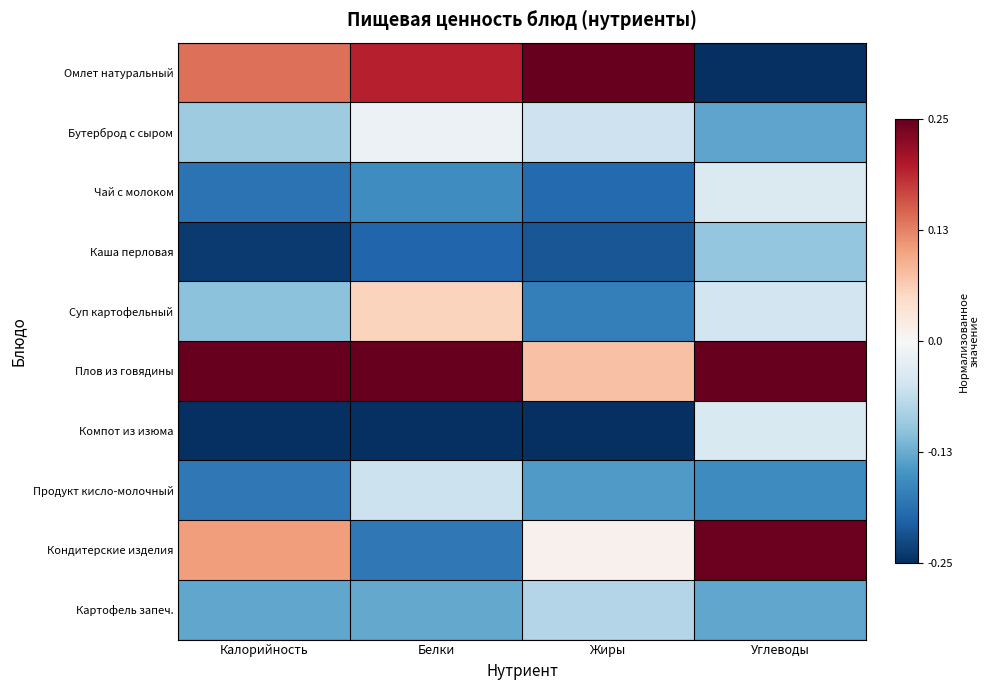

What is the total value across all series at Белки?

-0.5